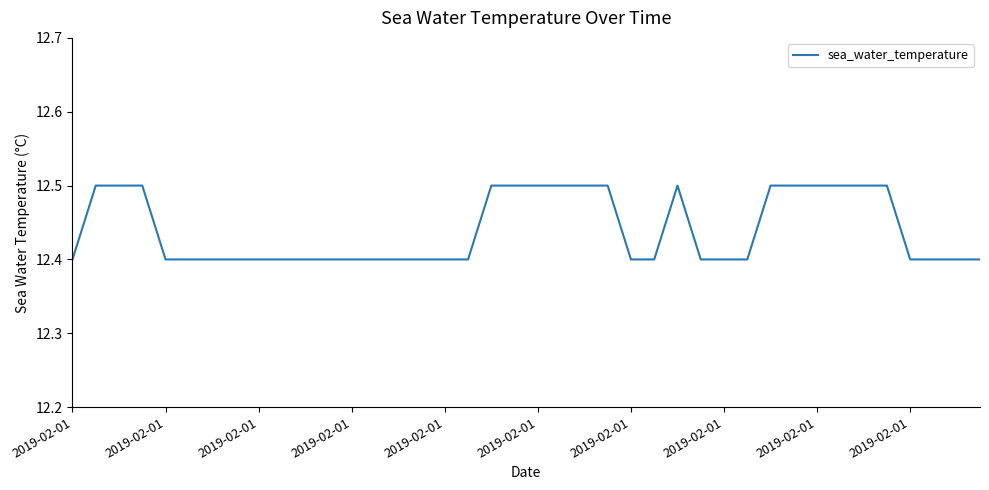

What is the greatest value displayed?

12.5